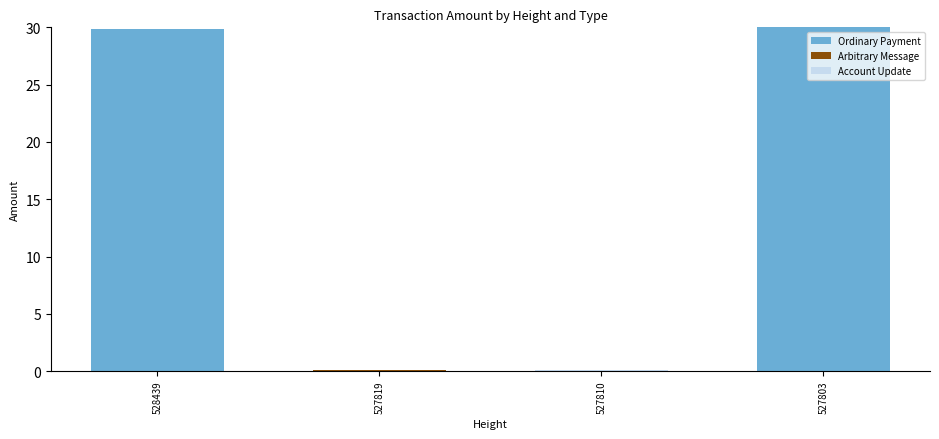

How many series are shown in this chart?

3